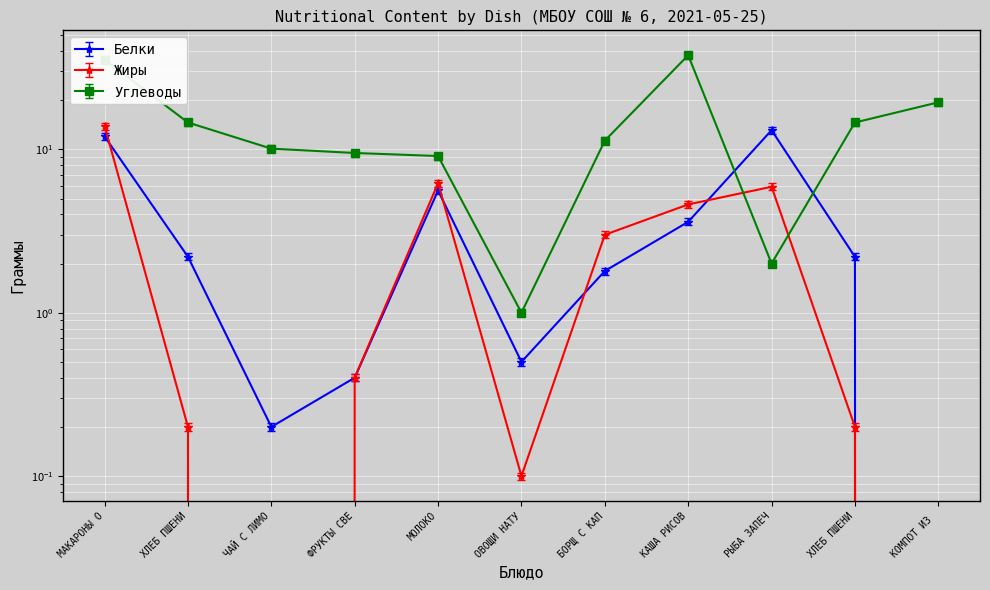

How many data points in Белки are less than 2?

5